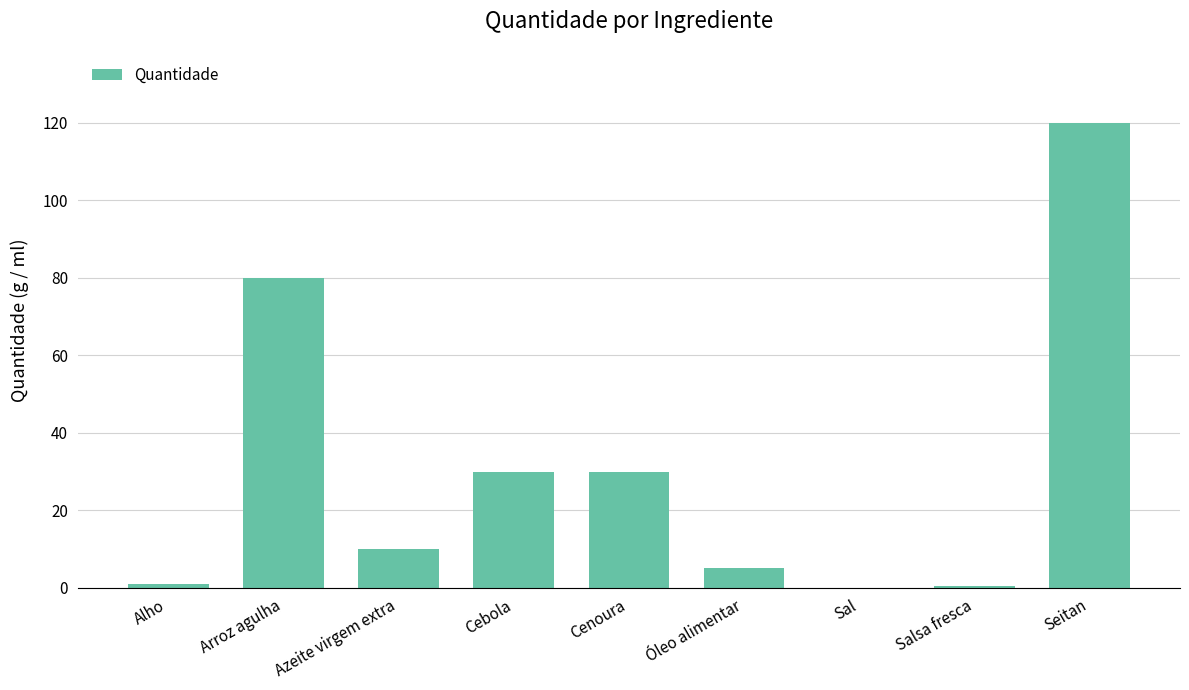

Which category has the highest value across all series?

Seitan